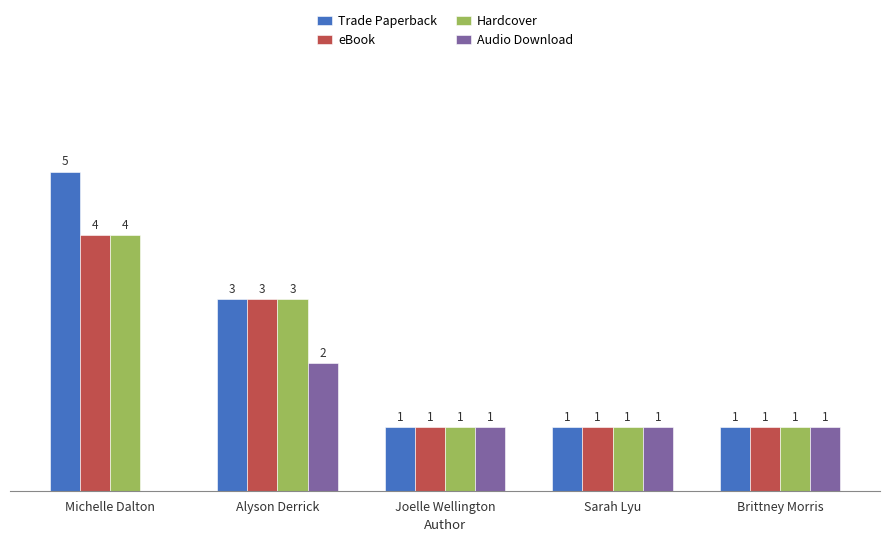

At which category is the sum across all series the highest?

Michelle Dalton